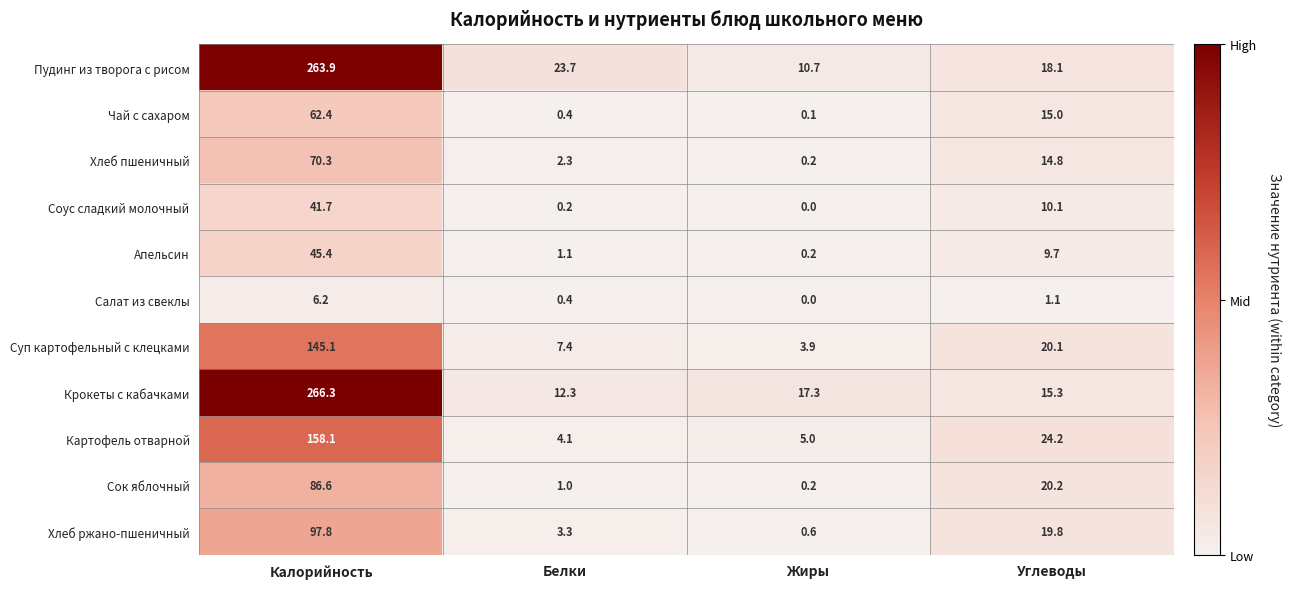

Which series changed the most between Калорийность and Белки?

Крокеты с кабачками